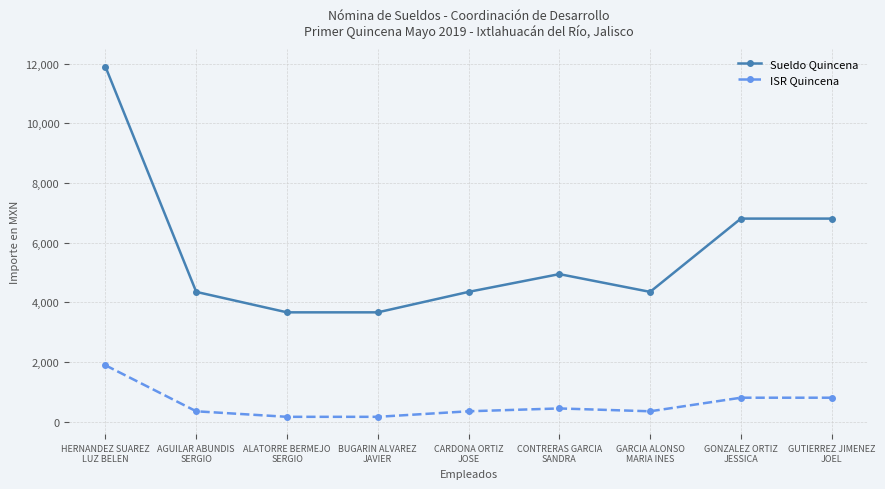

True or false: ISR Quincena and Sueldo Quincena cross at least once.

False